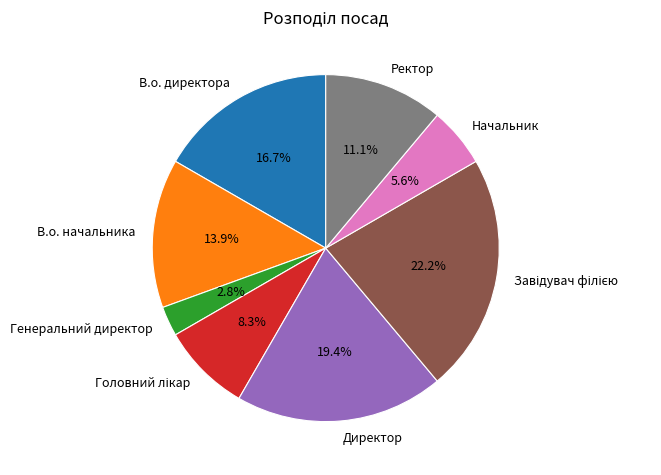

Approximately how many times larger is the value at Начальник compared to В.о. начальника?

0.4